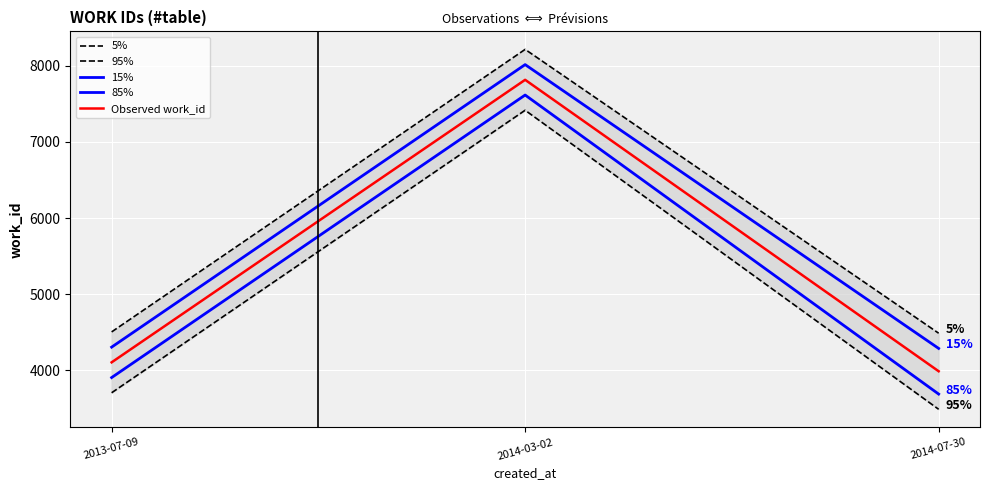

At 2014-03-02, list the series in order from largest to smallest.

5%, 15%, Observed work_id, 85%, 95%